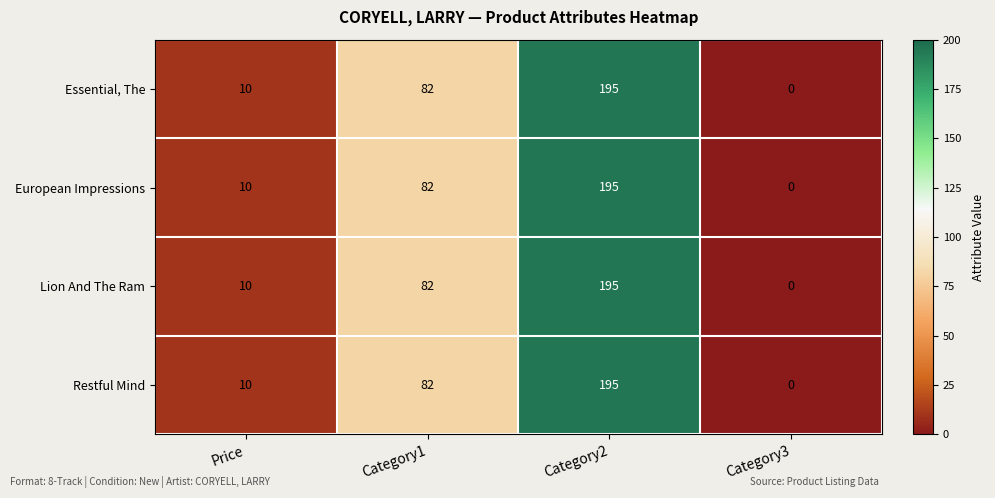

What is the total value across all series at Category2?

780